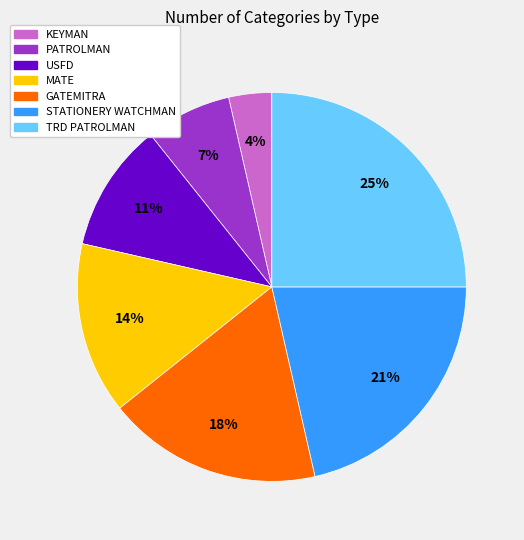

To the nearest percent, what is the difference between the TRD PATROLMAN and KEYMAN slice percentages?

21%